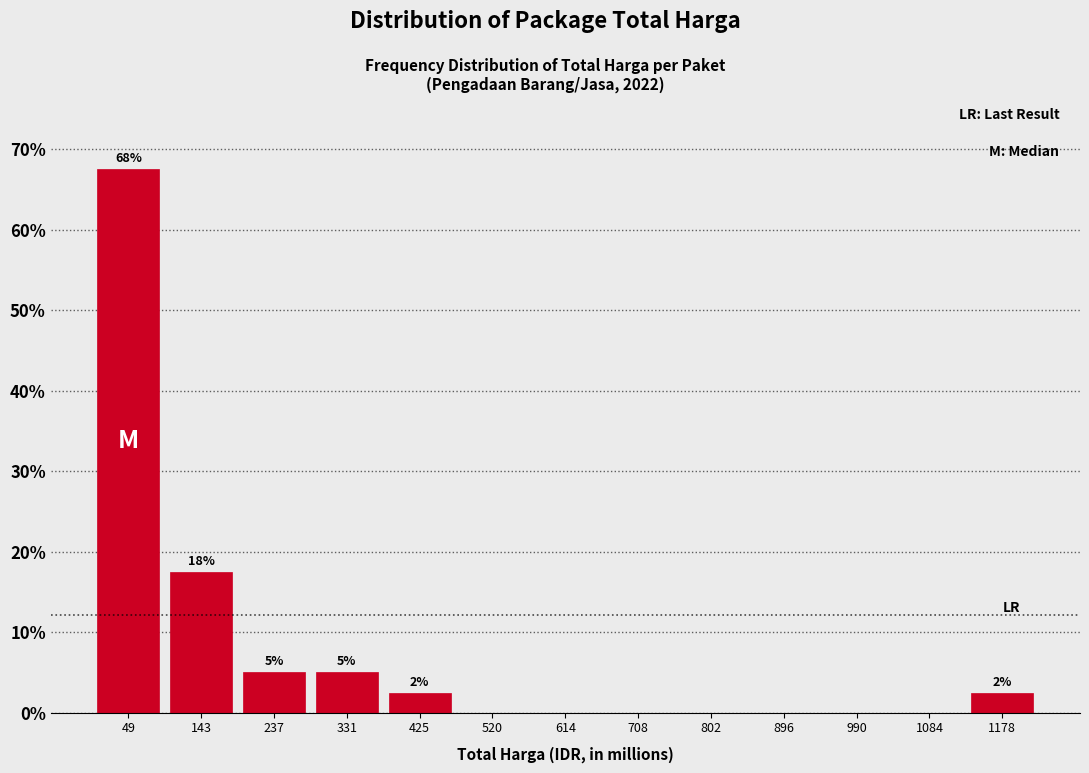

Over which range of the x-axis is the bar tallest?

0 to 100